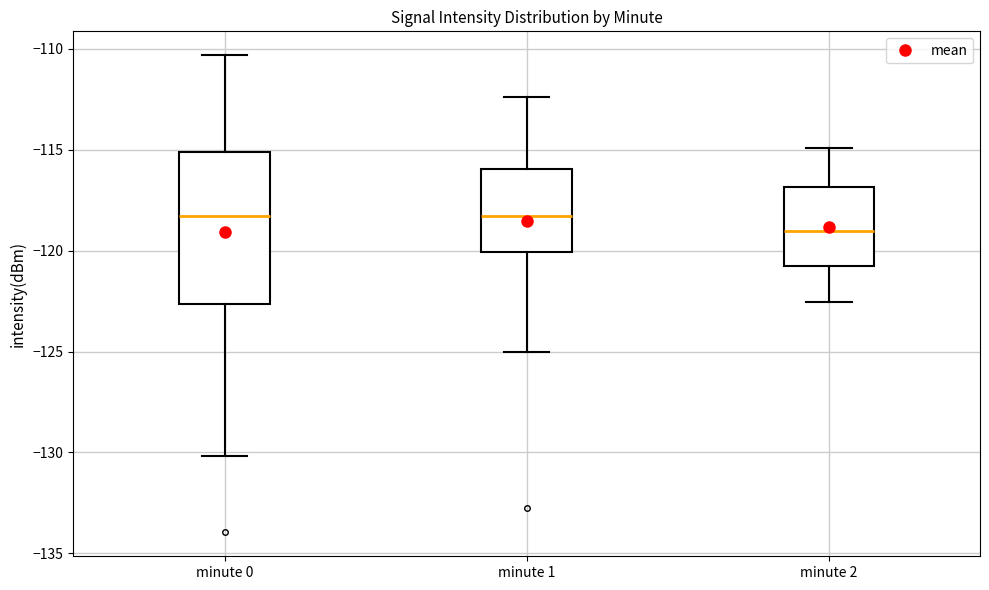

Reading left to right, read every box against the y-axis: the position of its median line, the range the box covers, and the ends of its whiskers. The values are not printed on the chart, so give them approximately, as read against the axis.

minute 0: median -118.5, box -122.5 to -115.0, whiskers -130.0 to -110.5
minute 1: median -118.5, box -120.0 to -116.0, whiskers -125.0 to -112.5
minute 2: median -119.0, box -121.0 to -117.0, whiskers -122.5 to -115.0